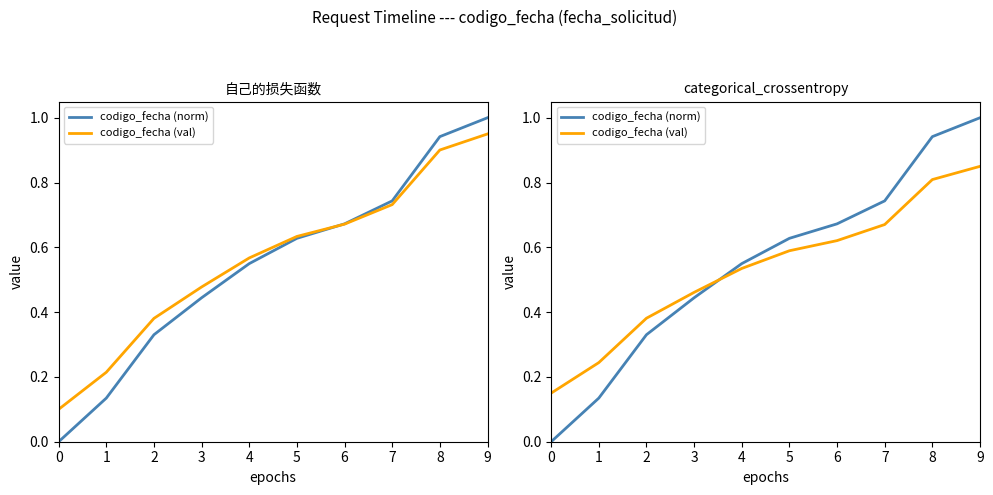

True or false: codigo_fecha (norm) has more than 1 interior local peaks.

False